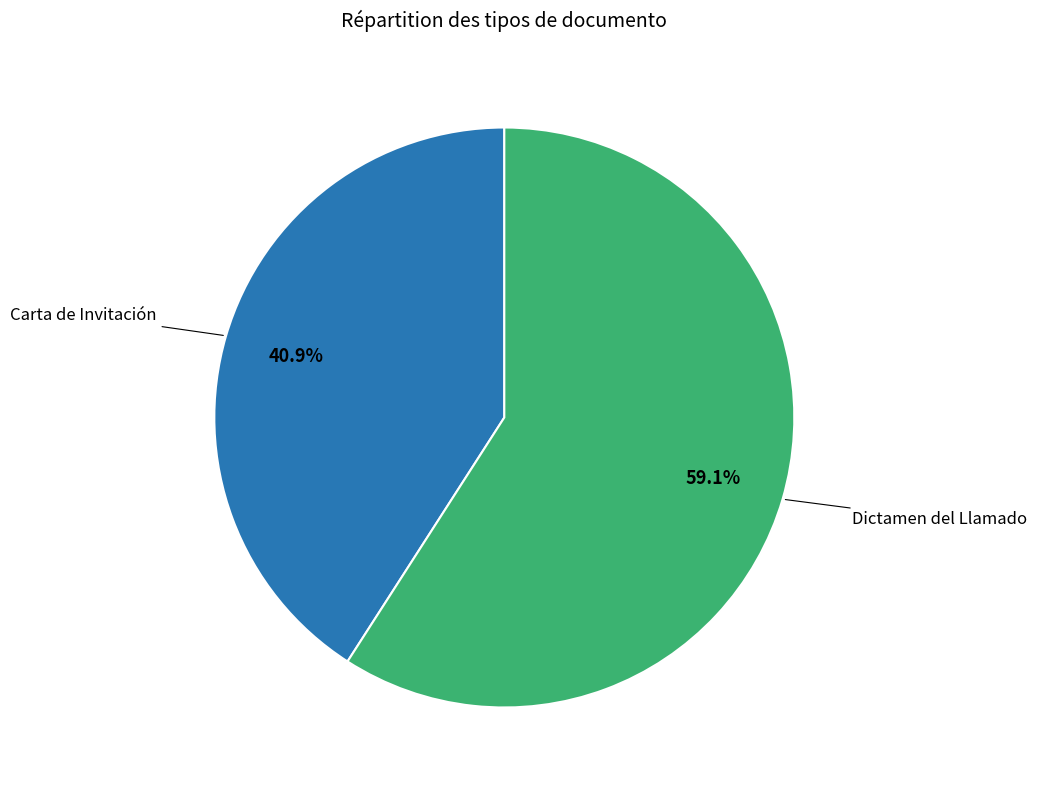

Is there any slice that represents more than half of the pie?

Yes